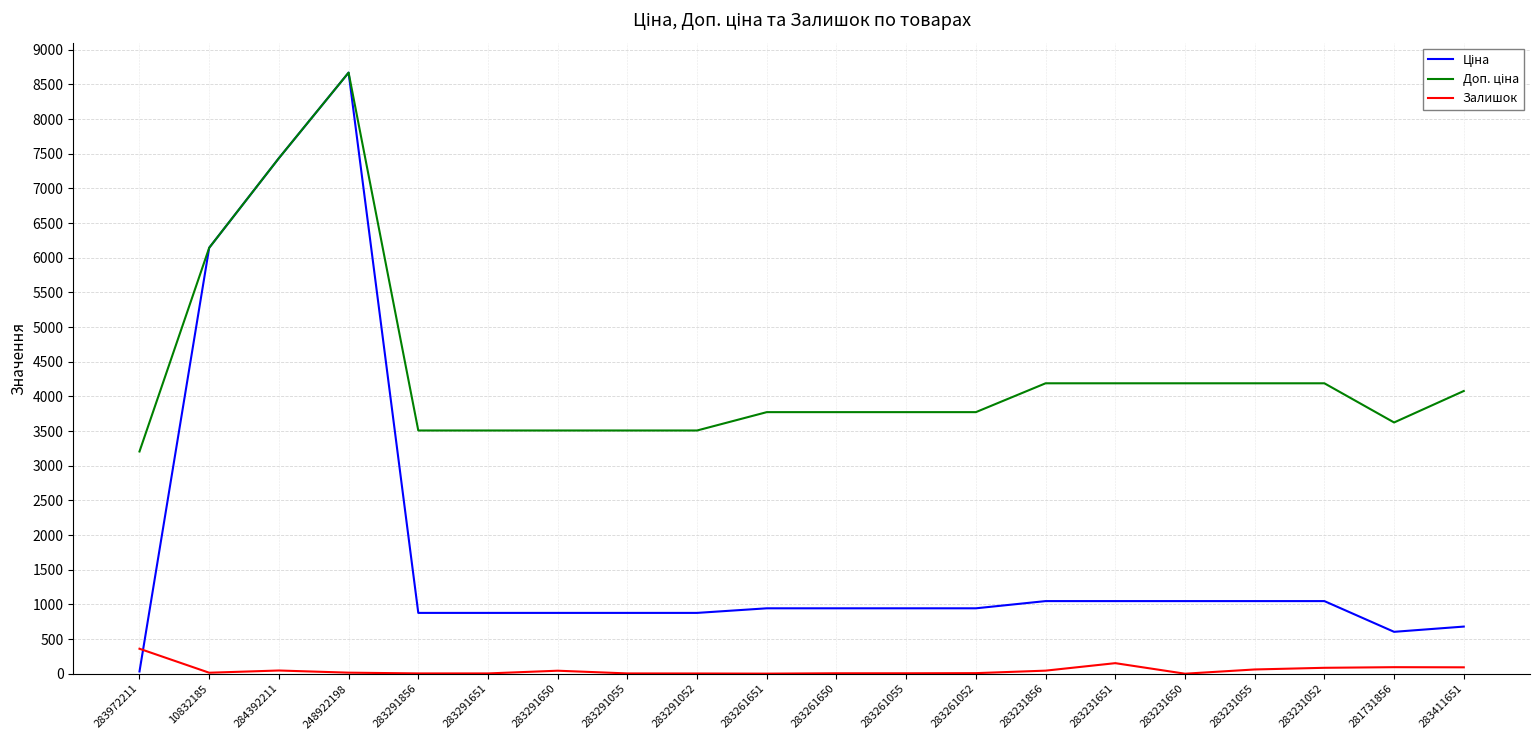

At which label does Залишок reach its peak?

283972211